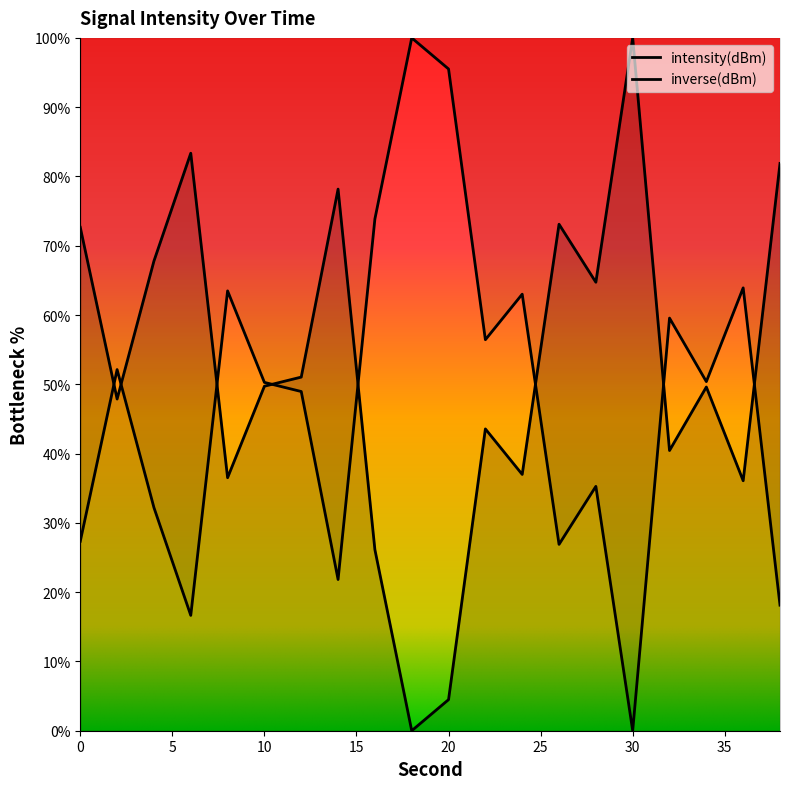

How many lines are shown in the chart?

2